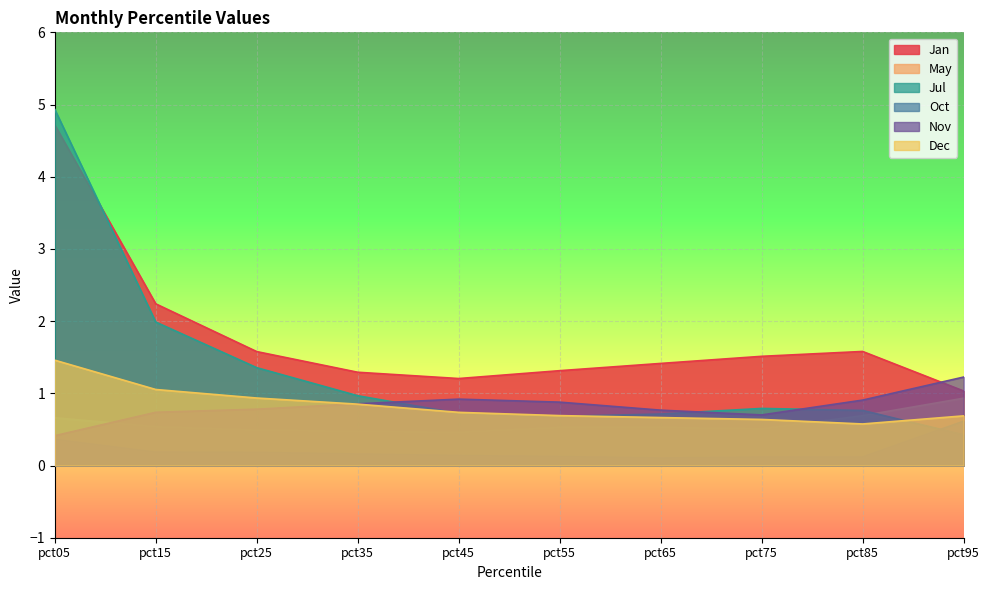

How many lines are shown in the chart?

6